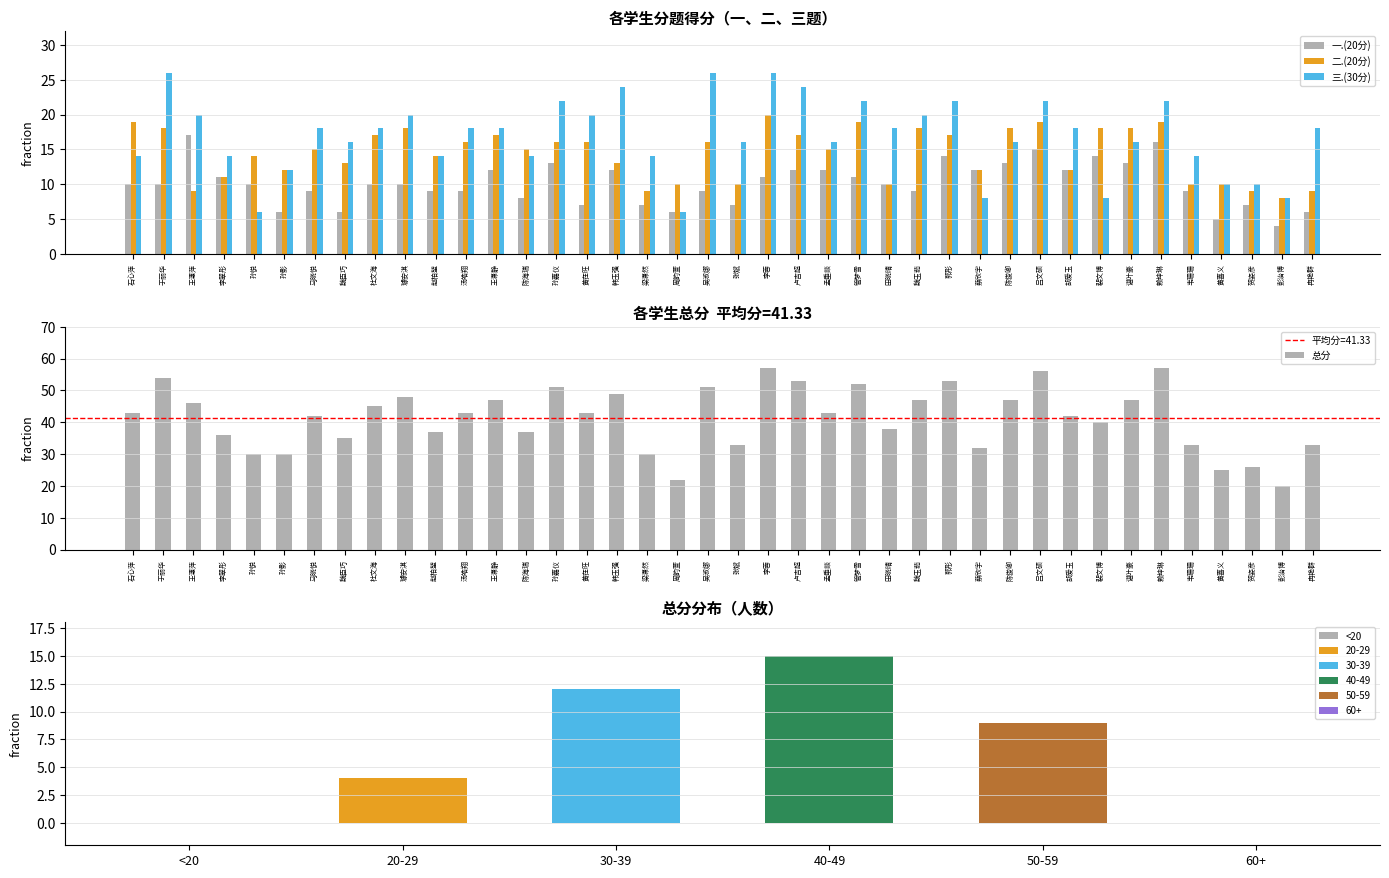

Between 黄在旺 and 田晓晴, which series saw the biggest shift?

二.(20分)